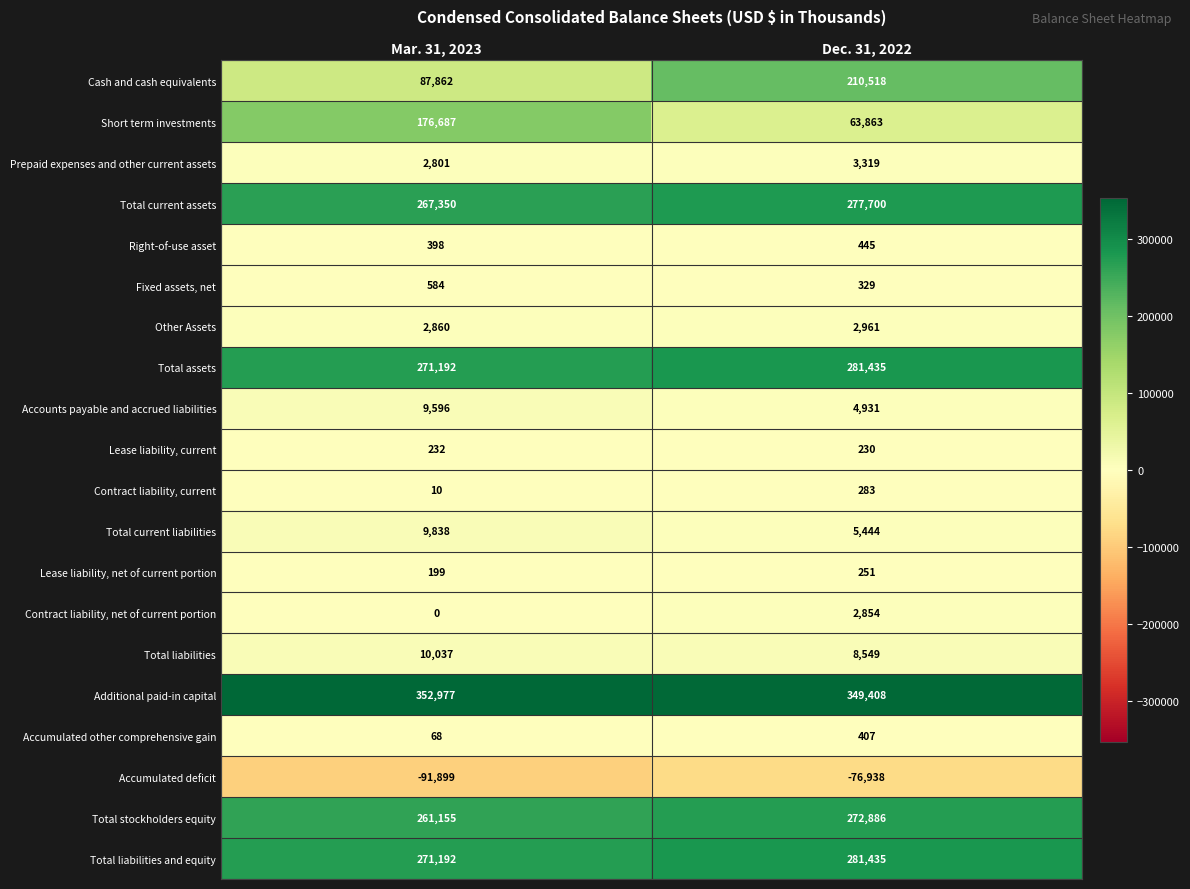

What is the difference between the Total stockholders equity values at Mar. 31, 2023 and Dec. 31, 2022?

11731